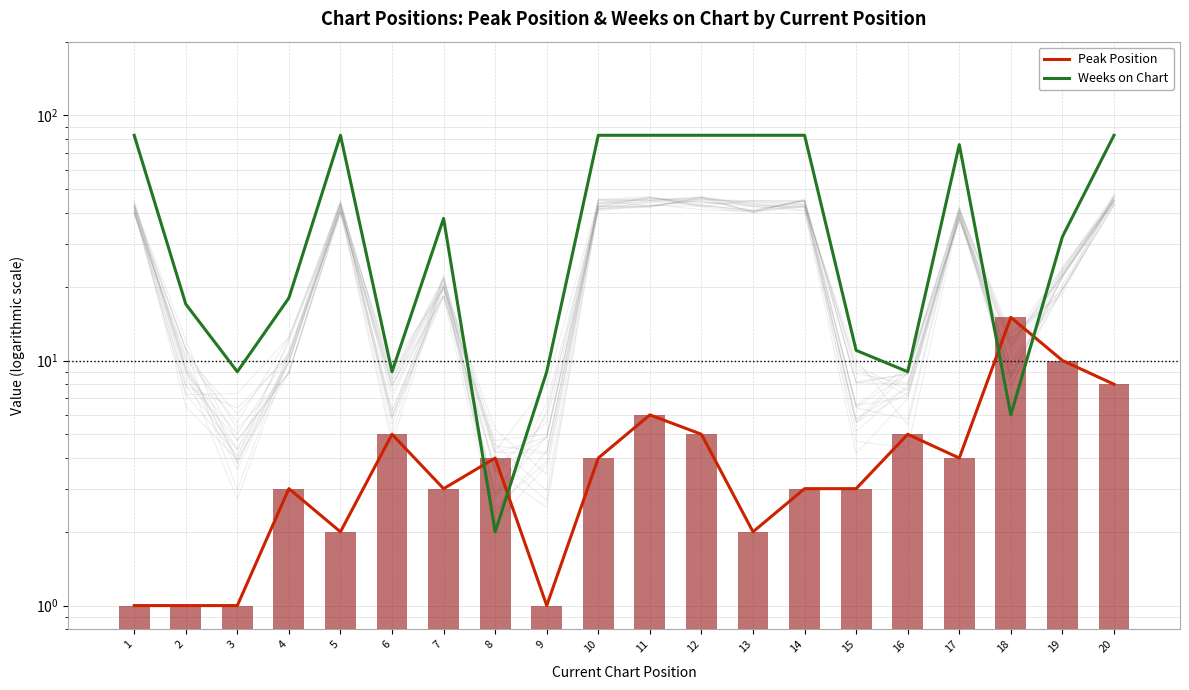

At how many categories does at least one series exceed 43?

9